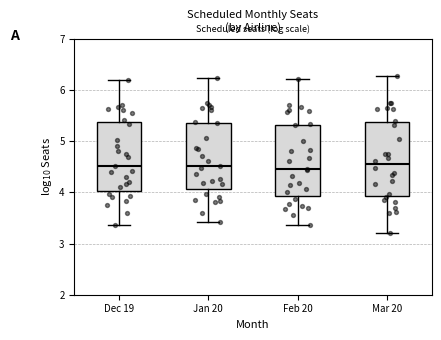

Reading left to right, read every box against the y-axis: the position of its median line, the range the box covers, and the ends of its whiskers. The values are not printed on the chart, so give them approximately, as read against the axis.

Dec 19: median 4.5, box 4.0 to 5.4, whiskers 3.4 to 6.2
Jan 20: median 4.5, box 4.1 to 5.4, whiskers 3.4 to 6.2
Feb 20: median 4.5, box 3.9 to 5.3, whiskers 3.4 to 6.2
Mar 20: median 4.6, box 3.9 to 5.4, whiskers 3.2 to 6.3